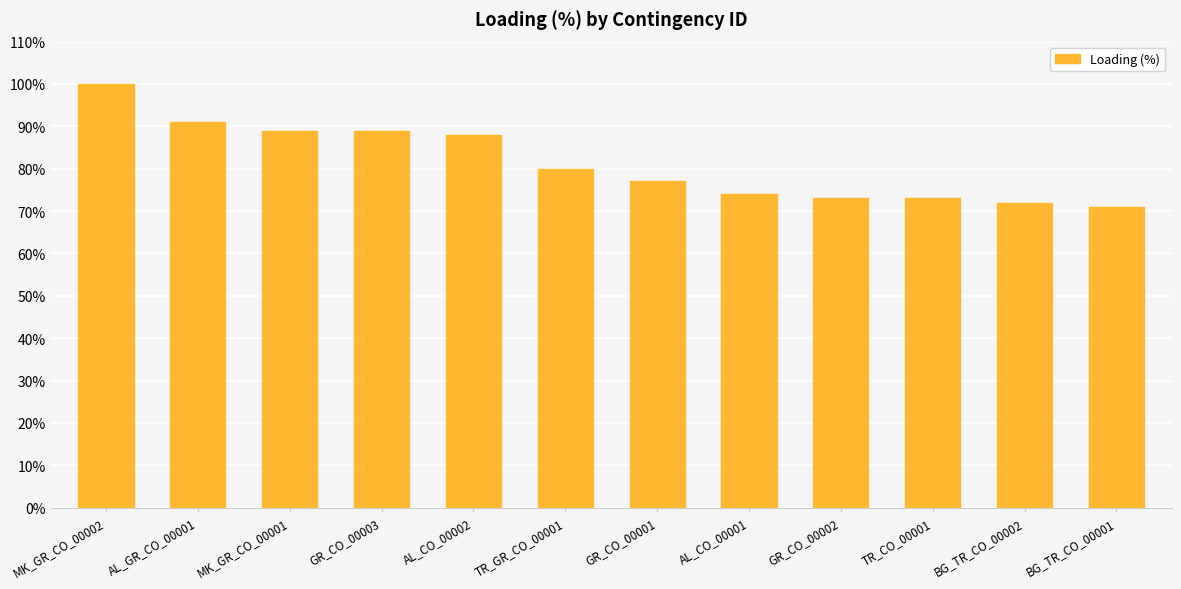

What is the minimum value shown in the chart?

71